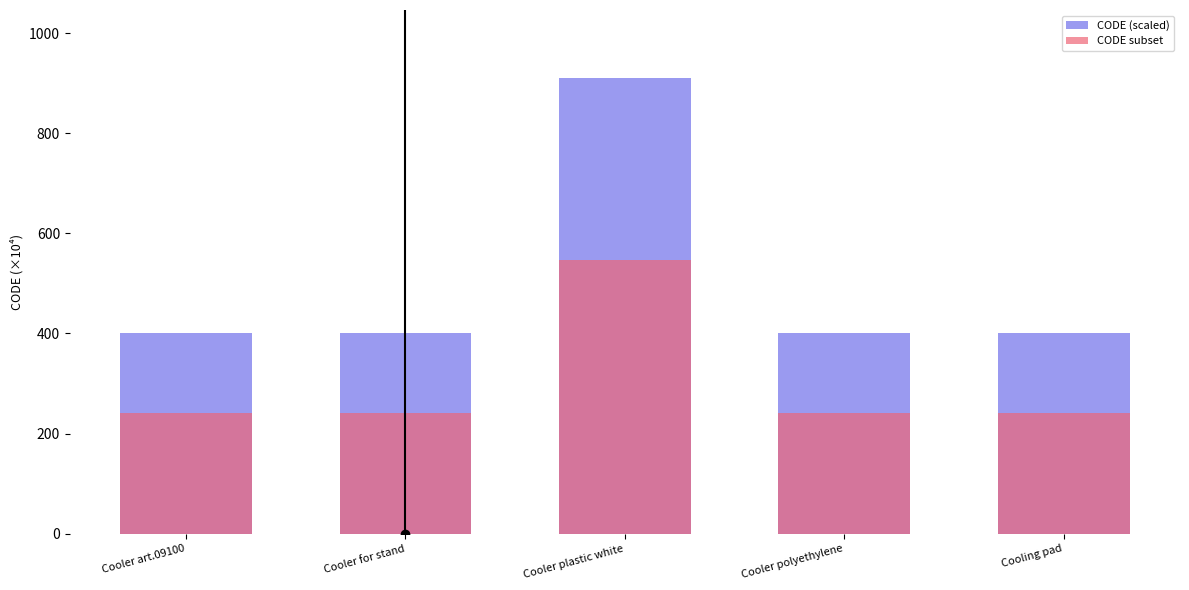

What is the difference between the maximum and second lowest values in the CODE (scaled) series?

508.9